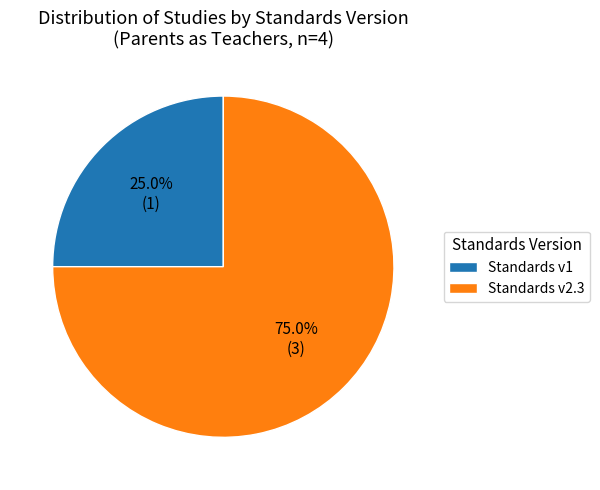

What percentage is NOT represented by Standards v2.3?

25.0%